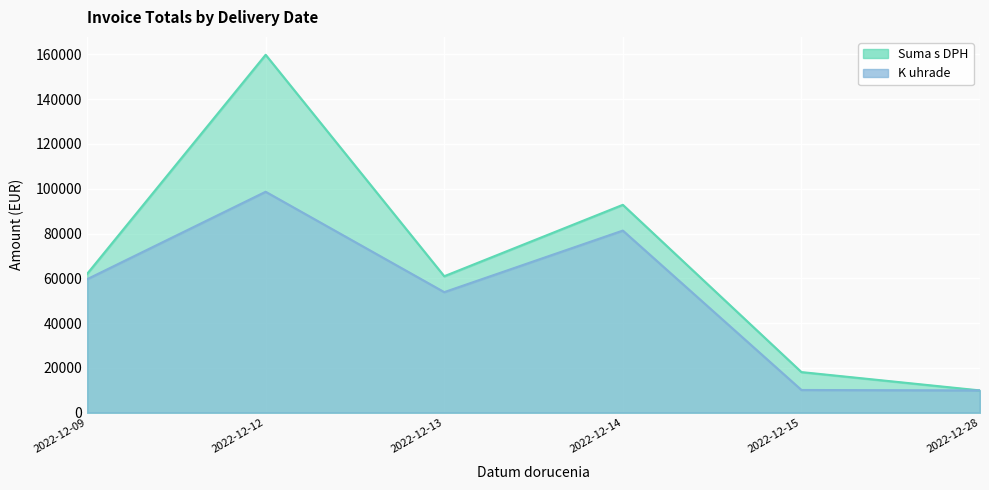

Between 2022-12-14 and 2022-12-14, which series saw the biggest shift?

Suma s DPH